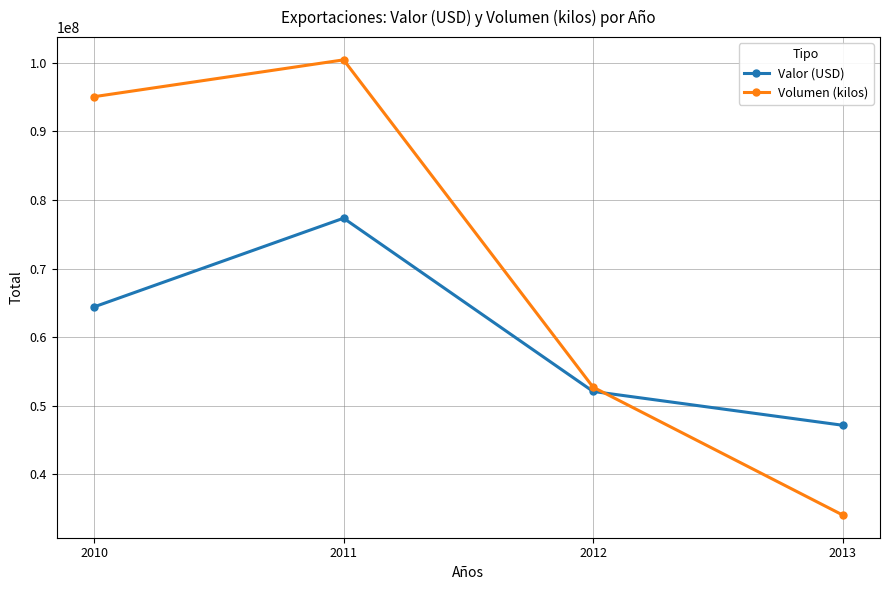

True or false: Volumen (kilos) has a value of 130385697.8 at 2010.

False